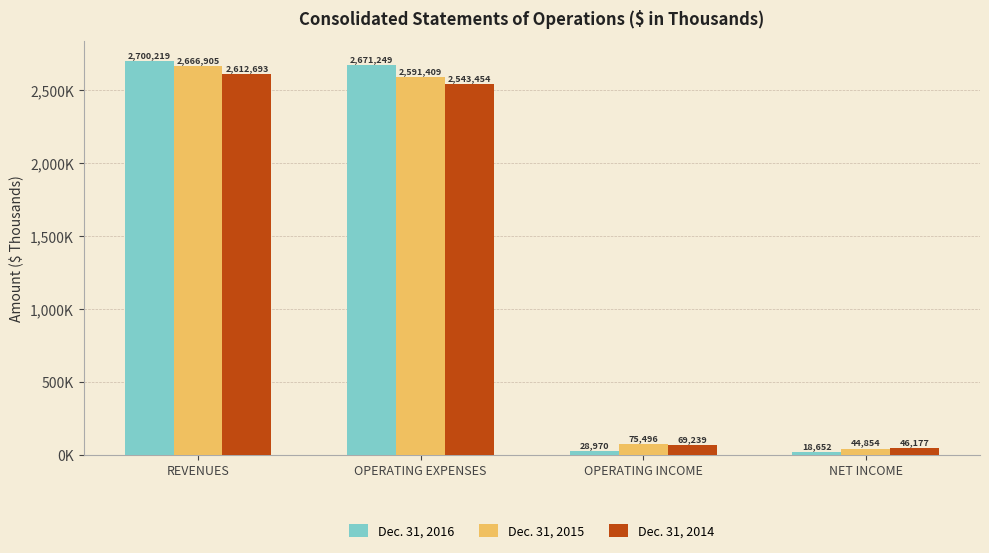

Which category has the lowest value in the Dec. 31, 2016 series?

NET INCOME